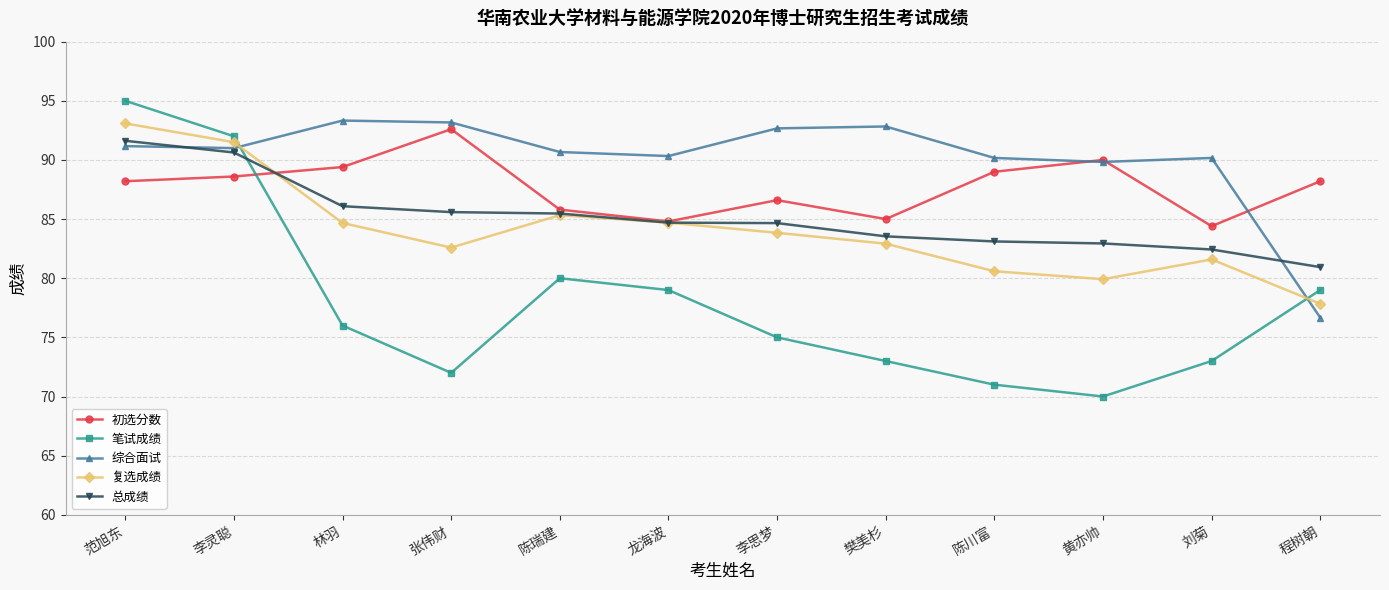

How many data points in 笔试成绩 are less than 76?

6